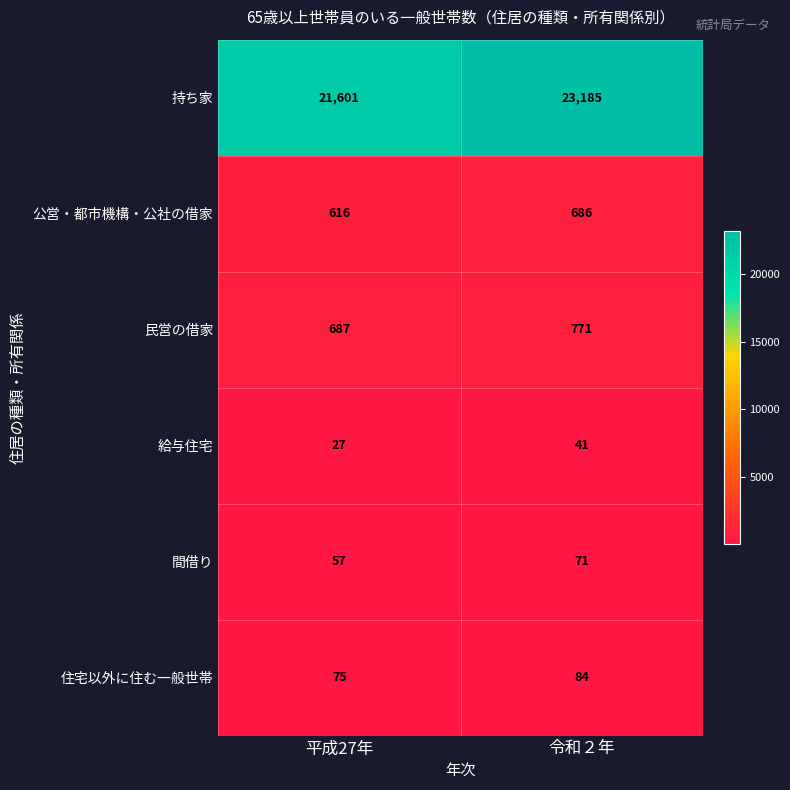

What is the maximum value shown in the chart?

23185